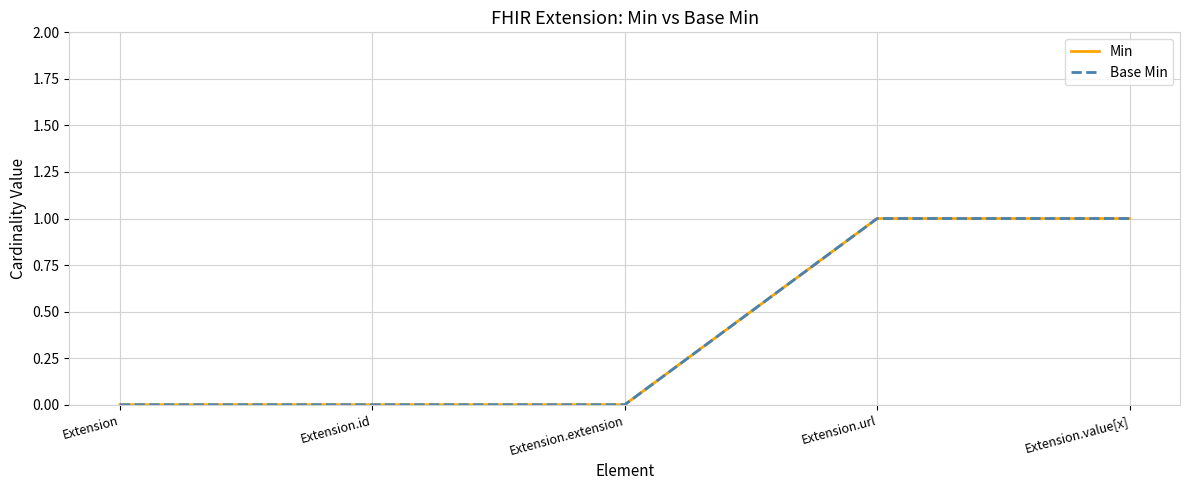

Does the chart have visible grid lines?

Yes